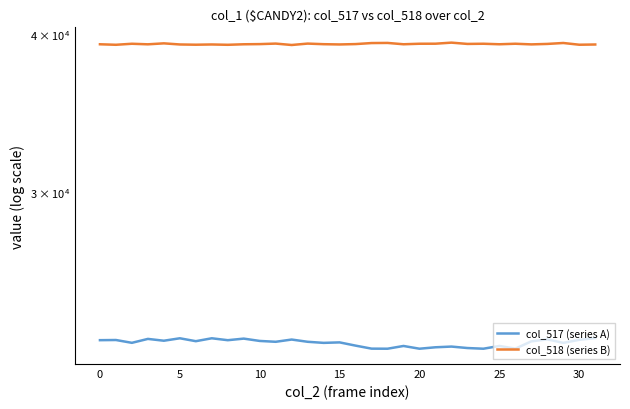

What is the difference between the second highest and minimum values in the col_518 (series B) series?

147